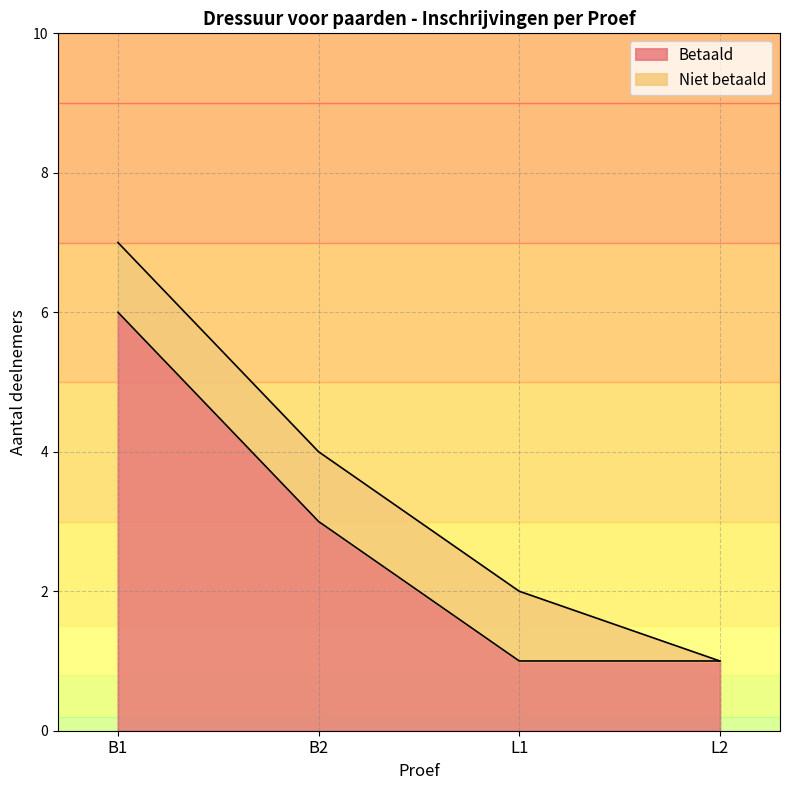

What is the value of the 3rd point from the left?

1